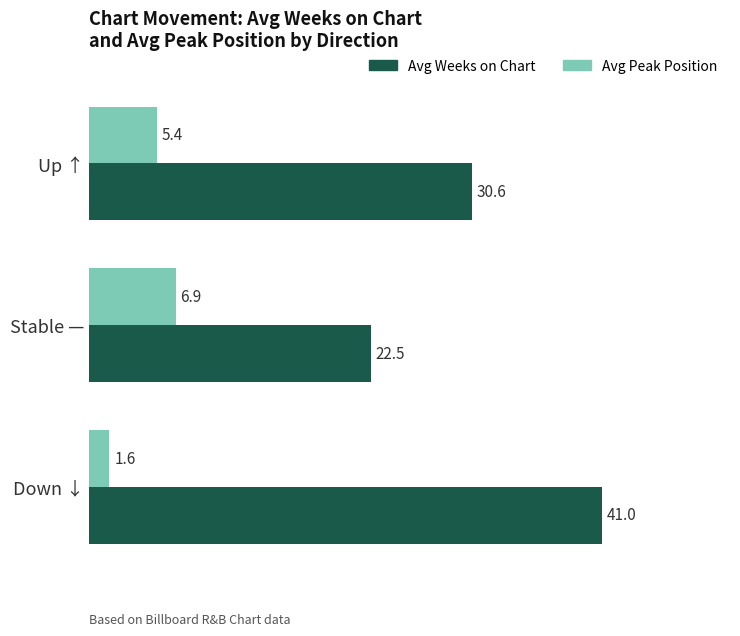

What is the total value across all series at Stable —?

29.4